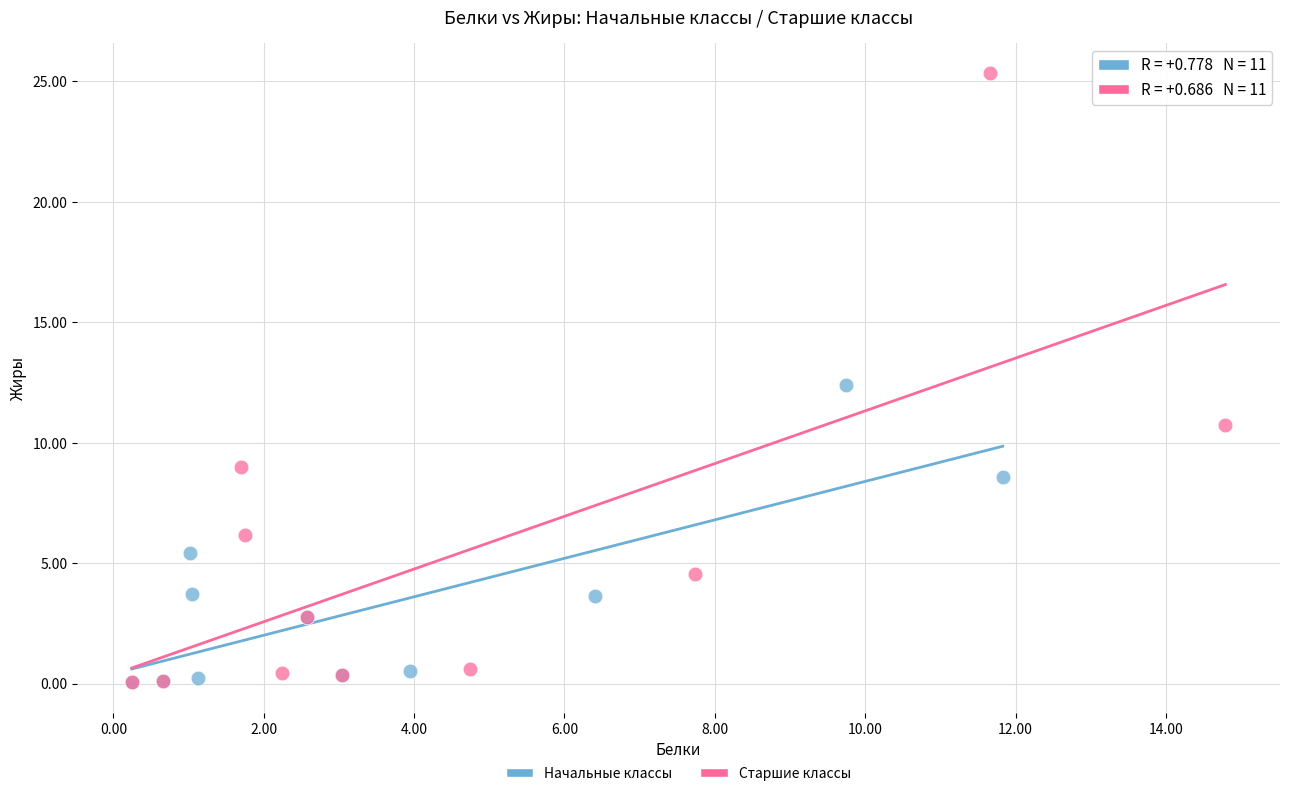

Which series has the largest Y range (max minus min)?

Старшие классы